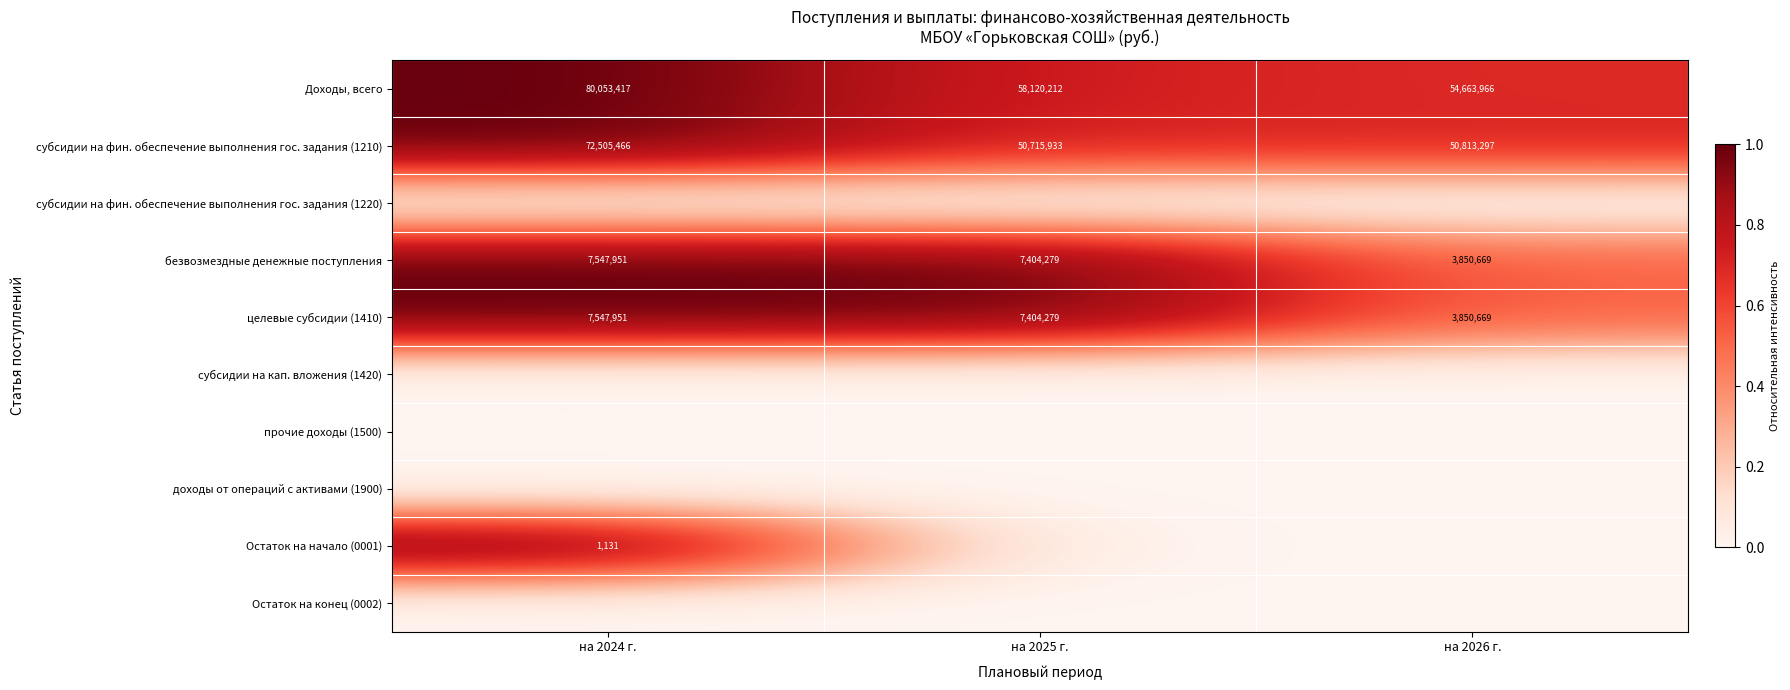

The value of субсидии на фин. обеспечение выполнения гос. задания (1210) at на 2026 г. is 50813297. True or false?

True